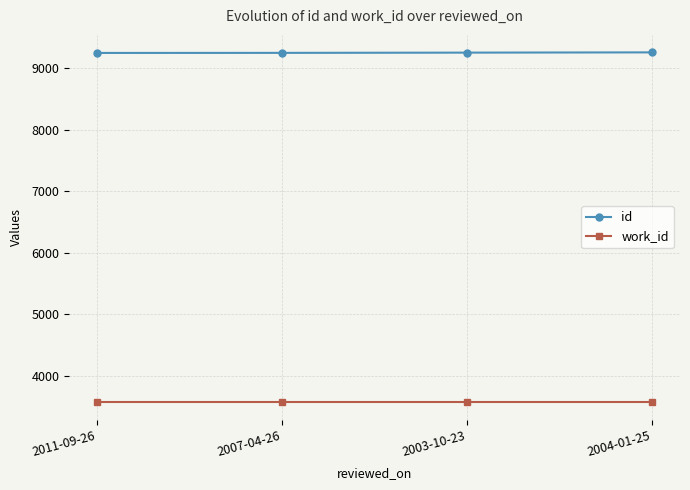

How many categories are shown in the chart?

4